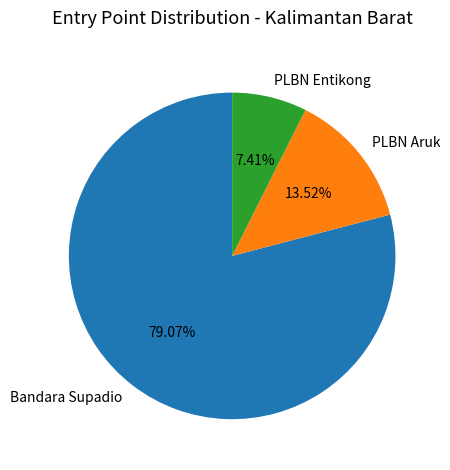

To the nearest percent, what percentage of the pie is Bandara Supadio?

79%